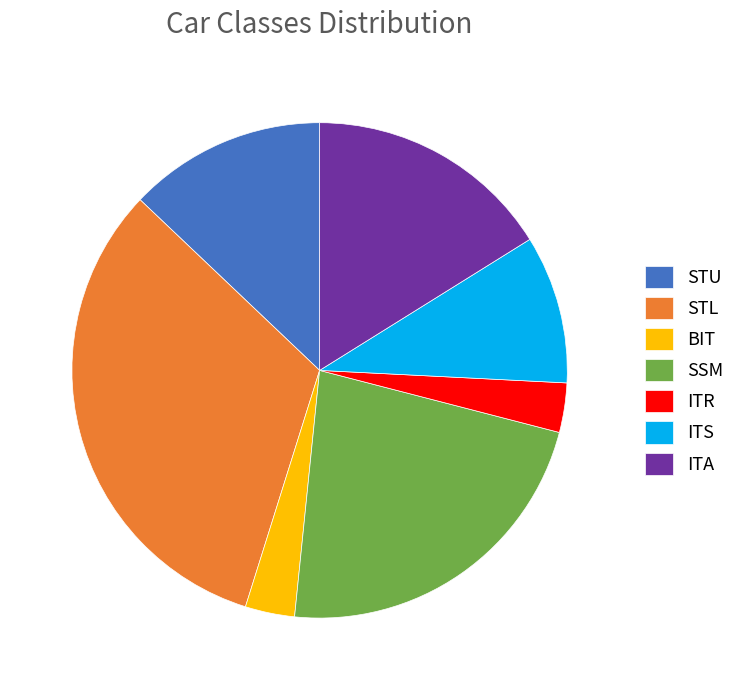

Which category has the biggest portion of the pie?

STL